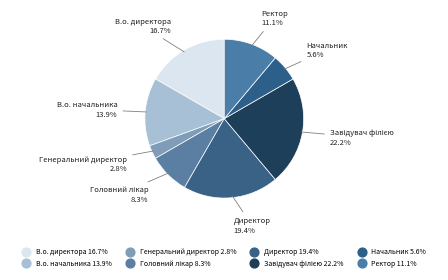

How many segments does this pie chart have?

8